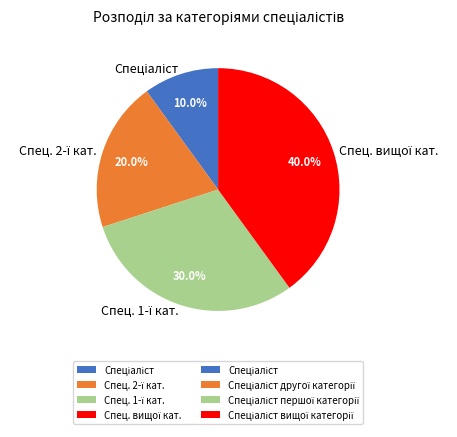

Does any single category account for the majority?

No